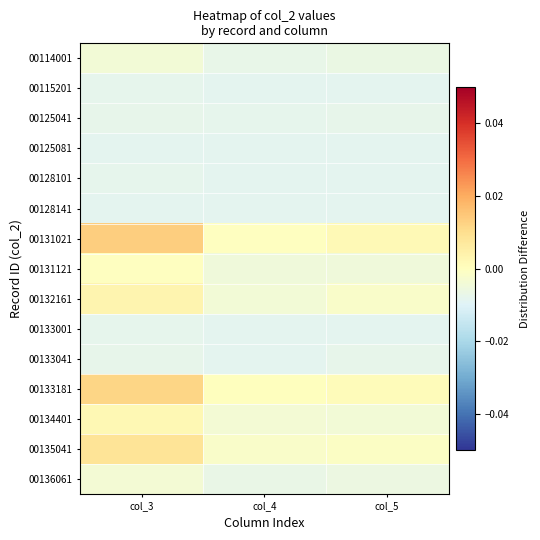

What is the total value across all series at col_5?

-0.1